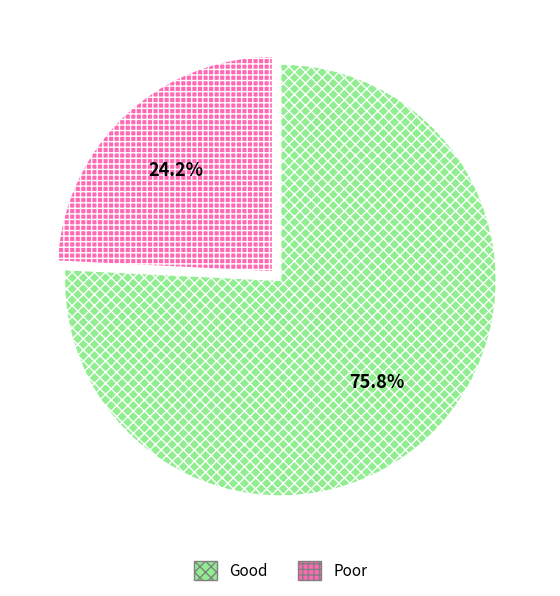

How many segments does this pie chart have?

2